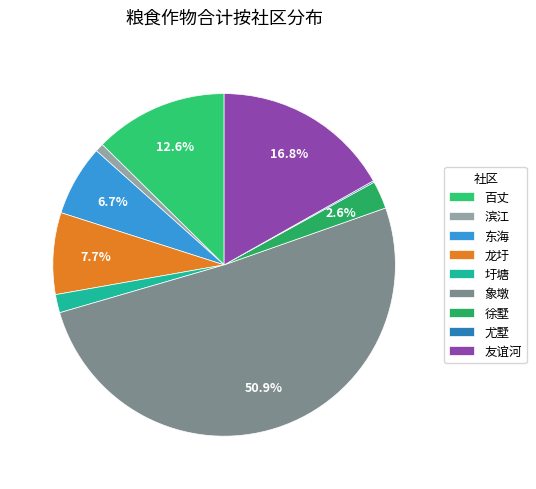

What is the majority slice?

象墩